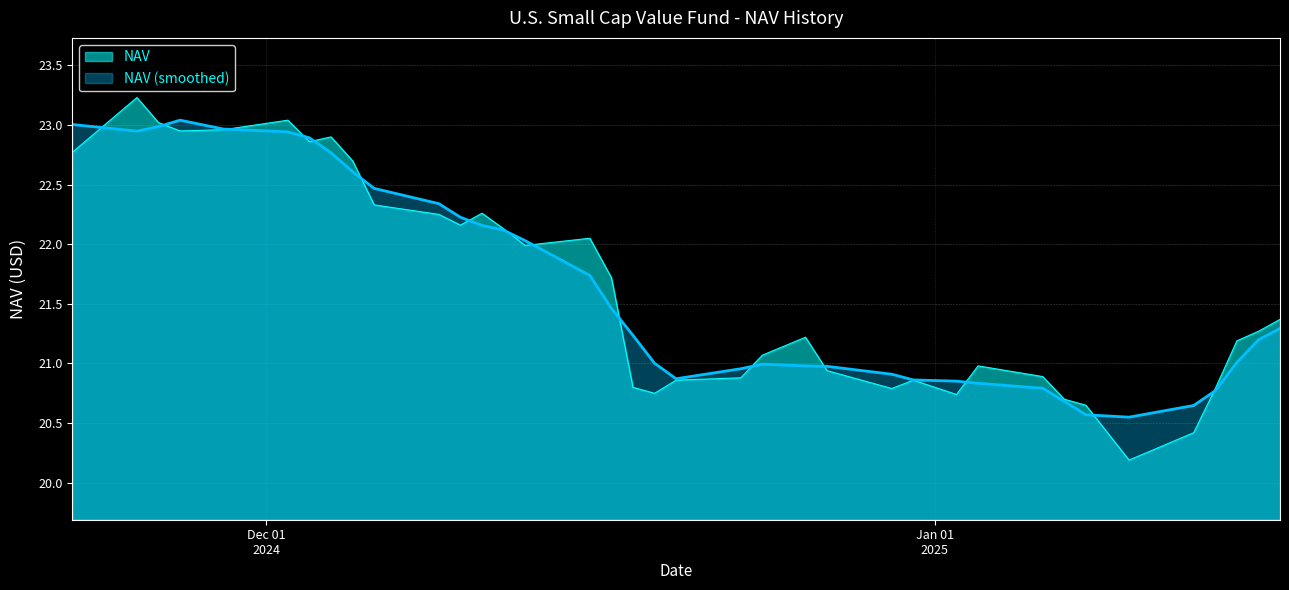

The chart shows a value of 21.3 at 1. True or false?

True